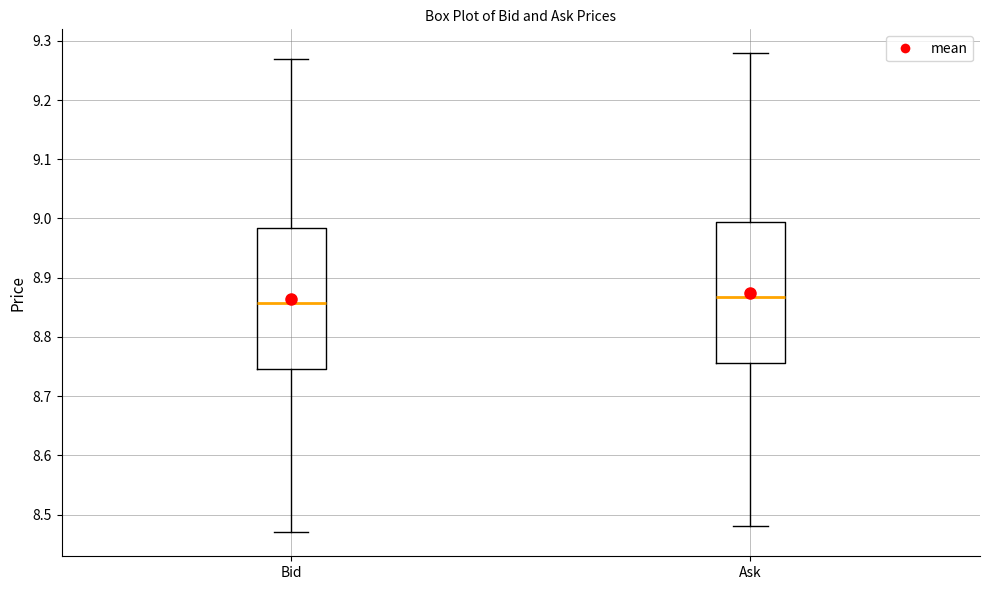

Reading left to right, read every box against the y-axis: the position of its median line, the range the box covers, and the ends of its whiskers. The values are not printed on the chart, so give them approximately, as read against the axis.

Bid: median 8.86, box 8.75 to 8.98, whiskers 8.47 to 9.27
Ask: median 8.87, box 8.76 to 8.99, whiskers 8.48 to 9.28